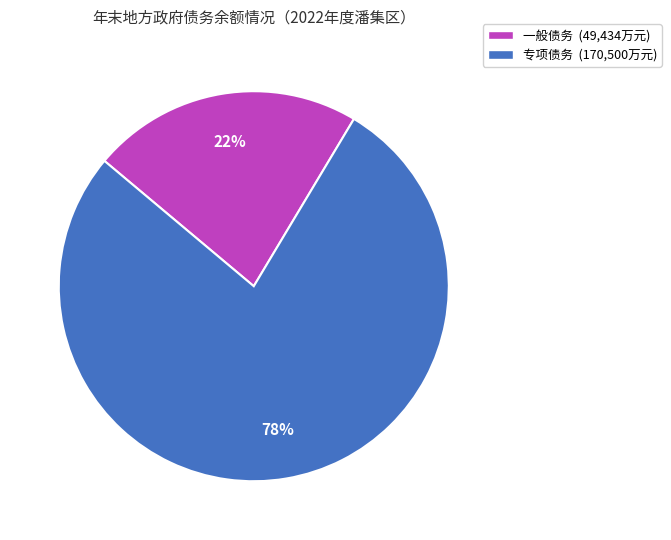

How many slices are in this pie chart?

2